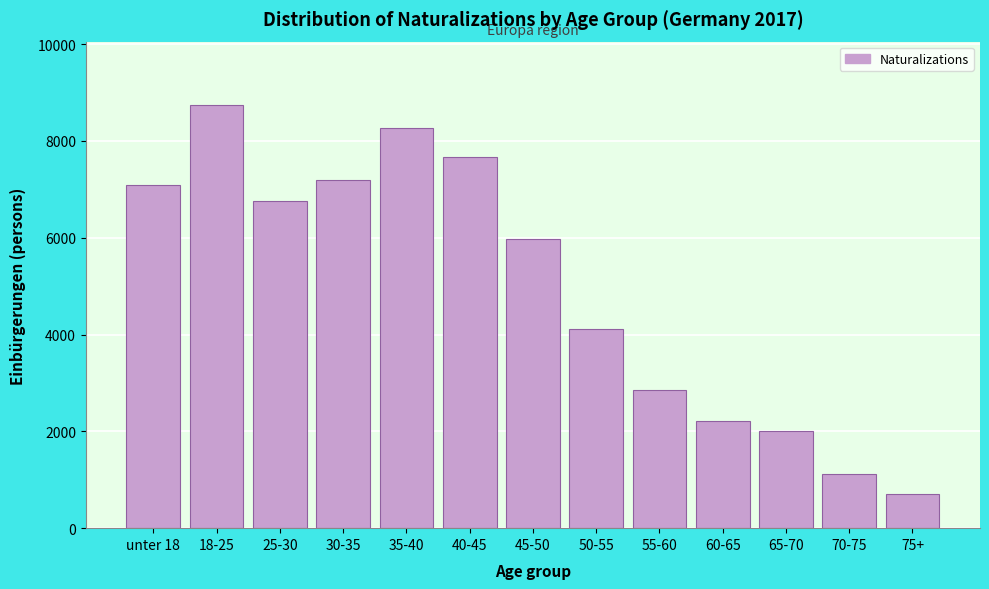

Reading left to right, transcribe all the data shown in this chart.

unter 18=7082	18-25=8742	25-30=6764	30-35=7195	35-40=8278	40-45=7678	45-50=5973	50-55=4109	55-60=2859	60-65=2206	65-70=2002	70-75=1125	75+=698